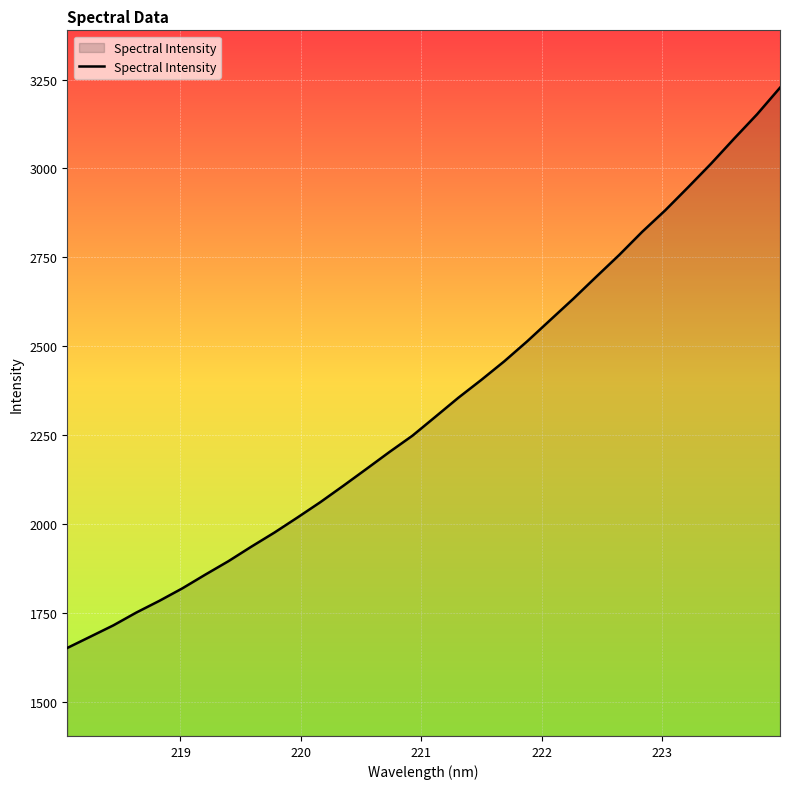

Does the chart display data point markers on the line(s)?

No